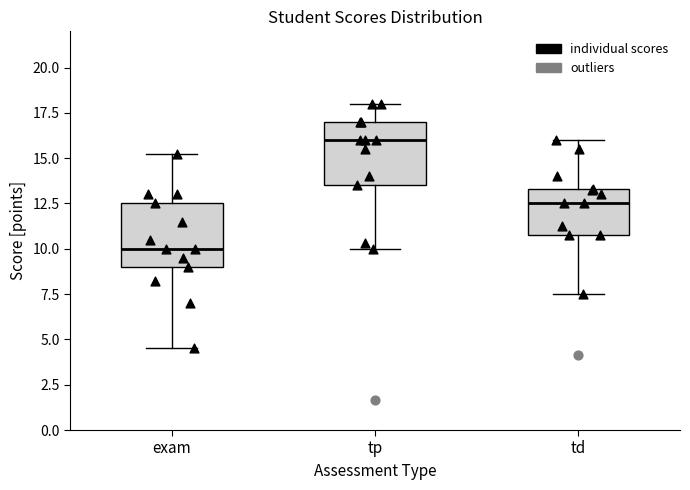

Which box has the highest median line?

tp